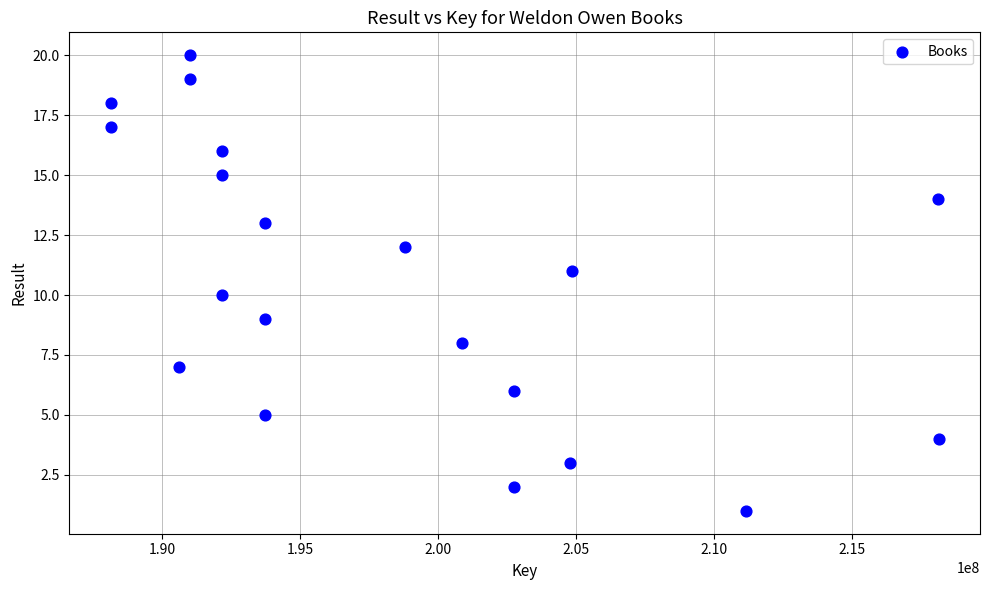

What is the range of X values (max minus min)?

29986770